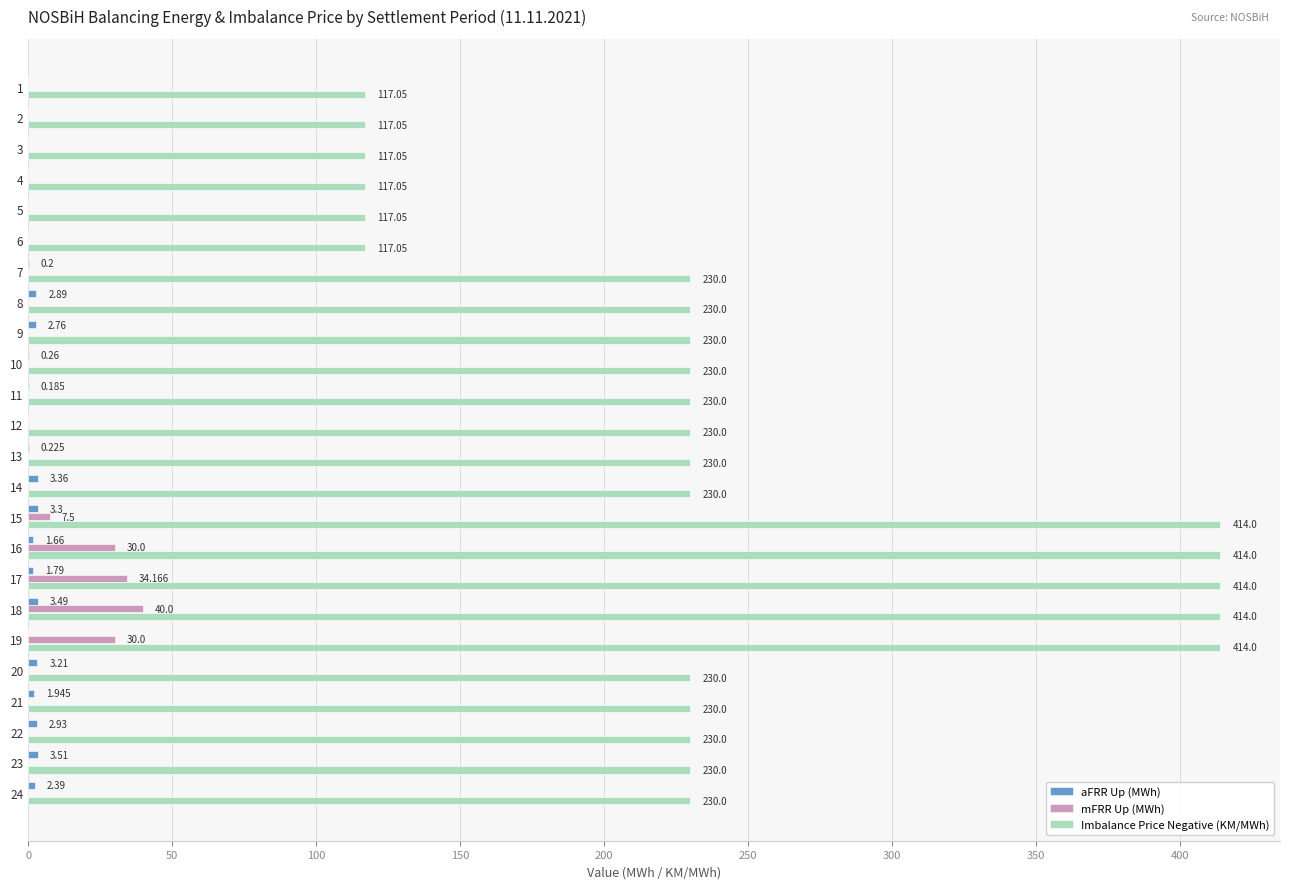

Between 5 and 23, which series saw the biggest shift?

Imbalance Price Negative (KM/MWh)